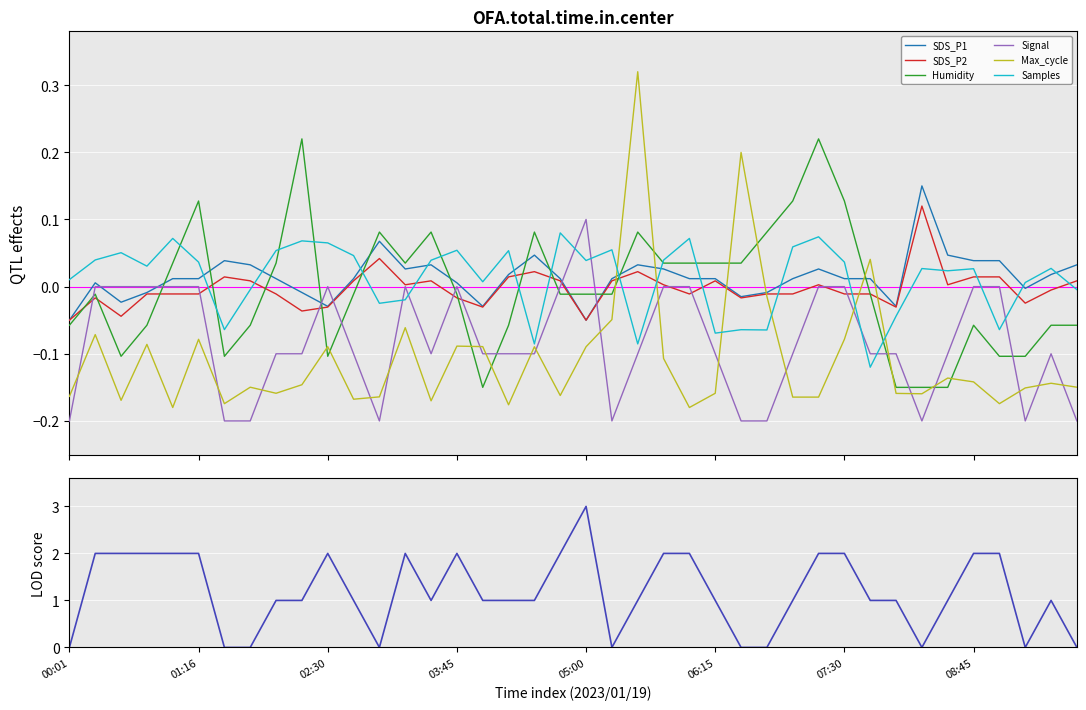

Reading left to right, transcribe all the data shown in this chart.

SDS_P1: -0.1	0.0	-0.0	-0.0	0.0	0.0	0.0	0.0	0.0	-0.0	-0.0	0.0	0.1	0.0	0.0	0.0	-0.0	0.0	0.0	0.0	-0.1	0.0	0.0	0.0	0.0	0.0	-0.0	-0.0	0.0	0.0	0.0	0.0	-0.0	0.2	0.0	0.0	0.0	-0.0	0.0	0.0
SDS_P2: -0.1	-0.0	-0.0	-0.0	-0.0	-0.0	0.0	0.0	-0.0	-0.0	-0.0	0.0	0.0	0.0	0.0	-0.0	-0.0	0.0	0.0	0.0	-0.1	0.0	0.0	0.0	-0.0	0.0	-0.0	-0.0	-0.0	0.0	-0.0	-0.0	-0.0	0.1	0.0	0.0	0.0	-0.0	-0.0	0.0
Humidity: -0.1	-0.0	-0.1	-0.1	0.0	0.1	-0.1	-0.1	0.0	0.2	-0.1	-0.0	0.1	0.0	0.1	-0.0	-0.1	-0.1	0.1	-0.0	-0.0	-0.0	0.1	0.0	0.0	0.0	0.0	0.1	0.1	0.2	0.1	-0.0	-0.1	-0.1	-0.1	-0.1	-0.1	-0.1	-0.1	-0.1
Signal: -0.2	0.0	0.0	0.0	0.0	0.0	-0.2	-0.2	-0.1	-0.1	0.0	-0.1	-0.2	0.0	-0.1	0.0	-0.1	-0.1	-0.1	0.0	0.1	-0.2	-0.1	0.0	0.0	-0.1	-0.2	-0.2	-0.1	0.0	0.0	-0.1	-0.1	-0.2	-0.1	0.0	0.0	-0.2	-0.1	-0.2
Max_cycle_scaled: -0.2	-0.1	-0.2	-0.1	-0.2	-0.1	-0.2	-0.1	-0.2	-0.1	-0.1	-0.2	-0.2	-0.1	-0.2	-0.1	-0.1	-0.2	-0.1	-0.2	-0.1	-0.0	0.3	-0.1	-0.2	-0.2	0.2	-0.0	-0.2	-0.2	-0.1	0.0	-0.2	-0.2	-0.1	-0.1	-0.2	-0.2	-0.1	-0.1
Samples_scaled: 0.0	0.0	0.1	0.0	0.1	0.0	-0.1	-0.0	0.1	0.1	0.1	0.0	-0.0	-0.0	0.0	0.1	0.0	0.1	-0.1	0.1	0.0	0.1	-0.1	0.0	0.1	-0.1	-0.1	-0.1	0.1	0.1	0.0	-0.1	-0.0	0.0	0.0	0.0	-0.1	0.0	0.0	-0.0